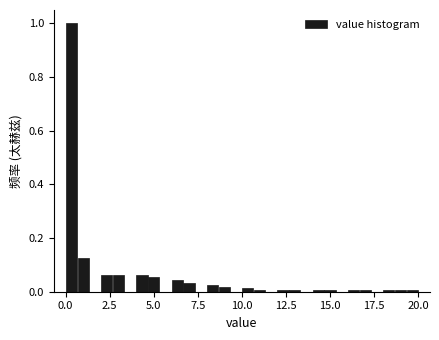

Read against the x-axis, roughly where is the centre of the tallest bar?

0.5